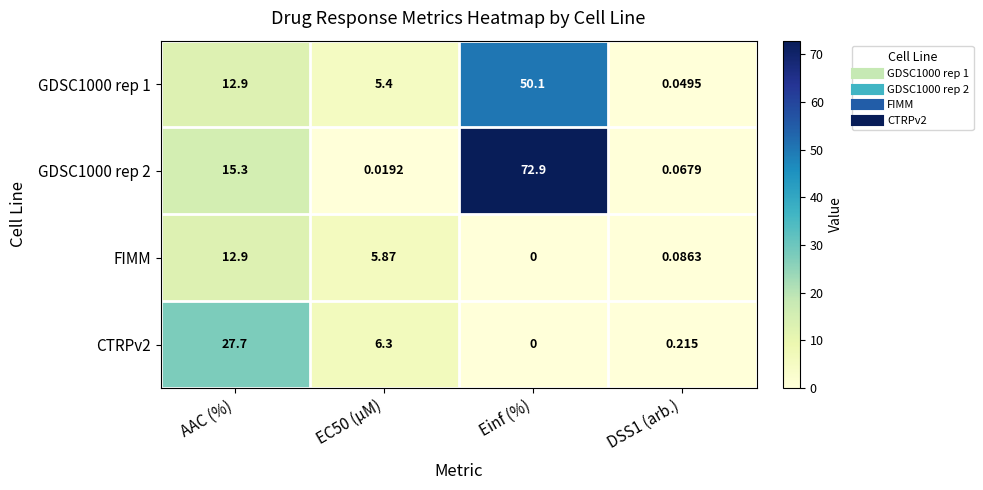

Where is GDSC1000 rep 1 nearest to the value 25?

AAC (%)